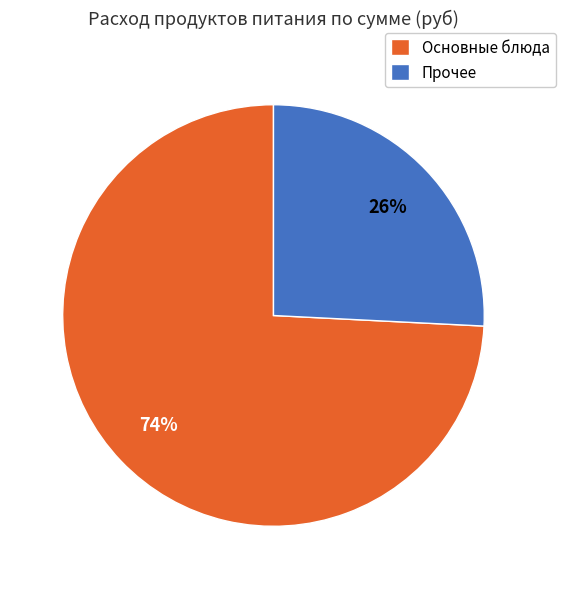

Combined, do Прочее and Основные блюда account for over 50%?

Yes